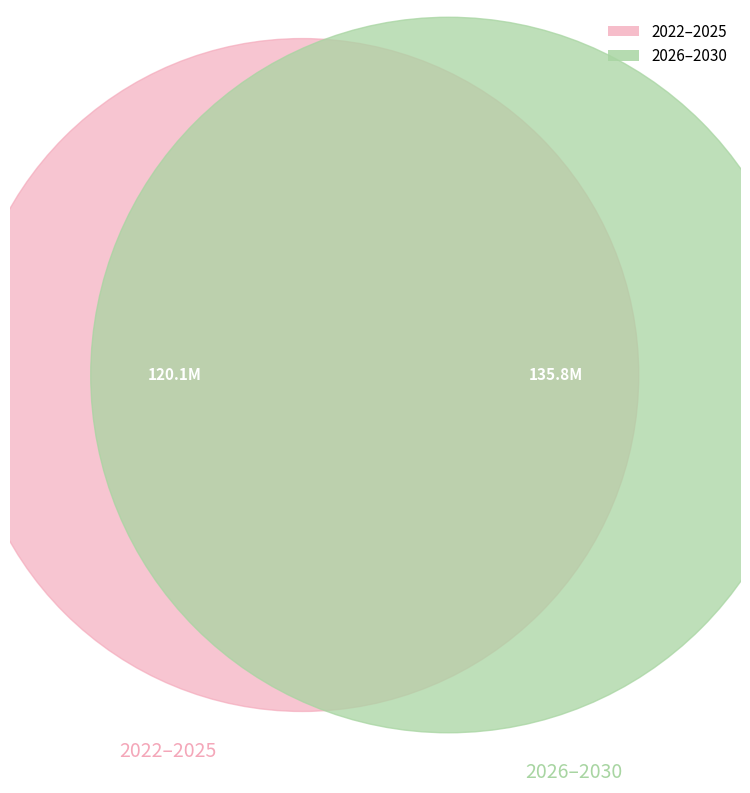

Does any single category account for the majority?

No